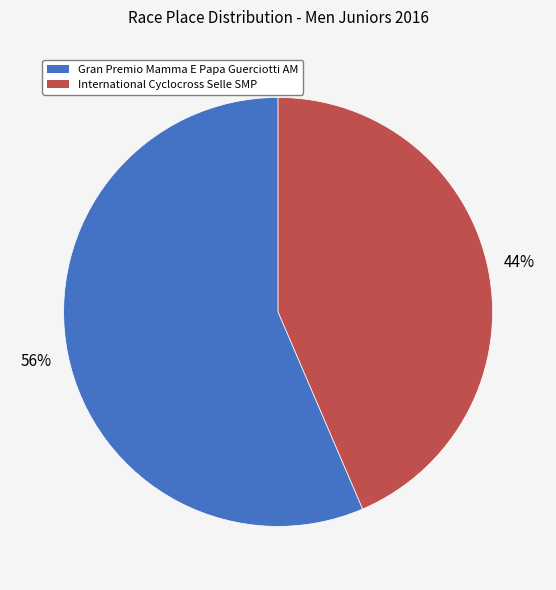

What is the largest slice in the pie chart?

Gran Premio Mamma E Papa Guerciotti AM